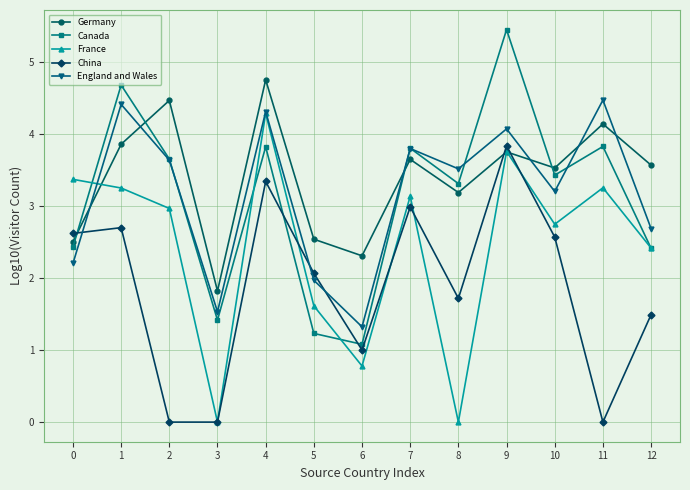

At 11, list the series in order from largest to smallest.

England and Wales, Germany, Canada, France, China